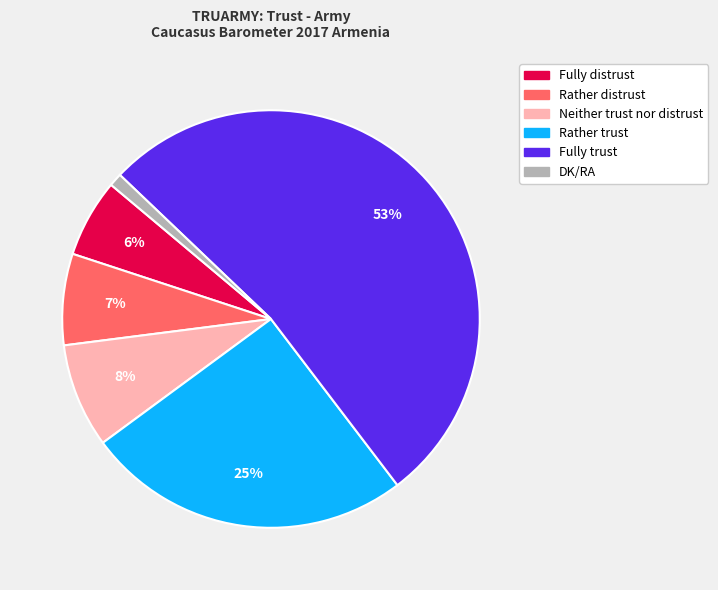

True or false: Neither trust nor distrust accounts for 2% of the total.

False